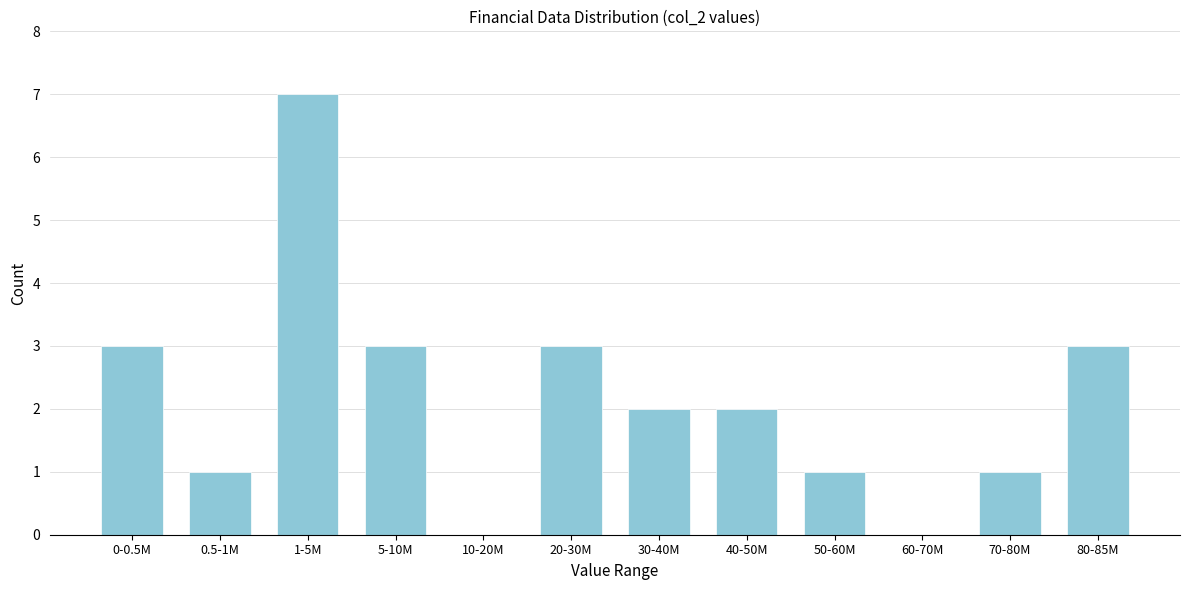

Reading left to right, list all the values displayed in this chart.

0-0.5M=3	0.5-1M=1	1-5M=7	5-10M=3	10-20M=0	20-30M=3	30-40M=2	40-50M=2	50-60M=1	60-70M=0	70-80M=1	80-85M=3